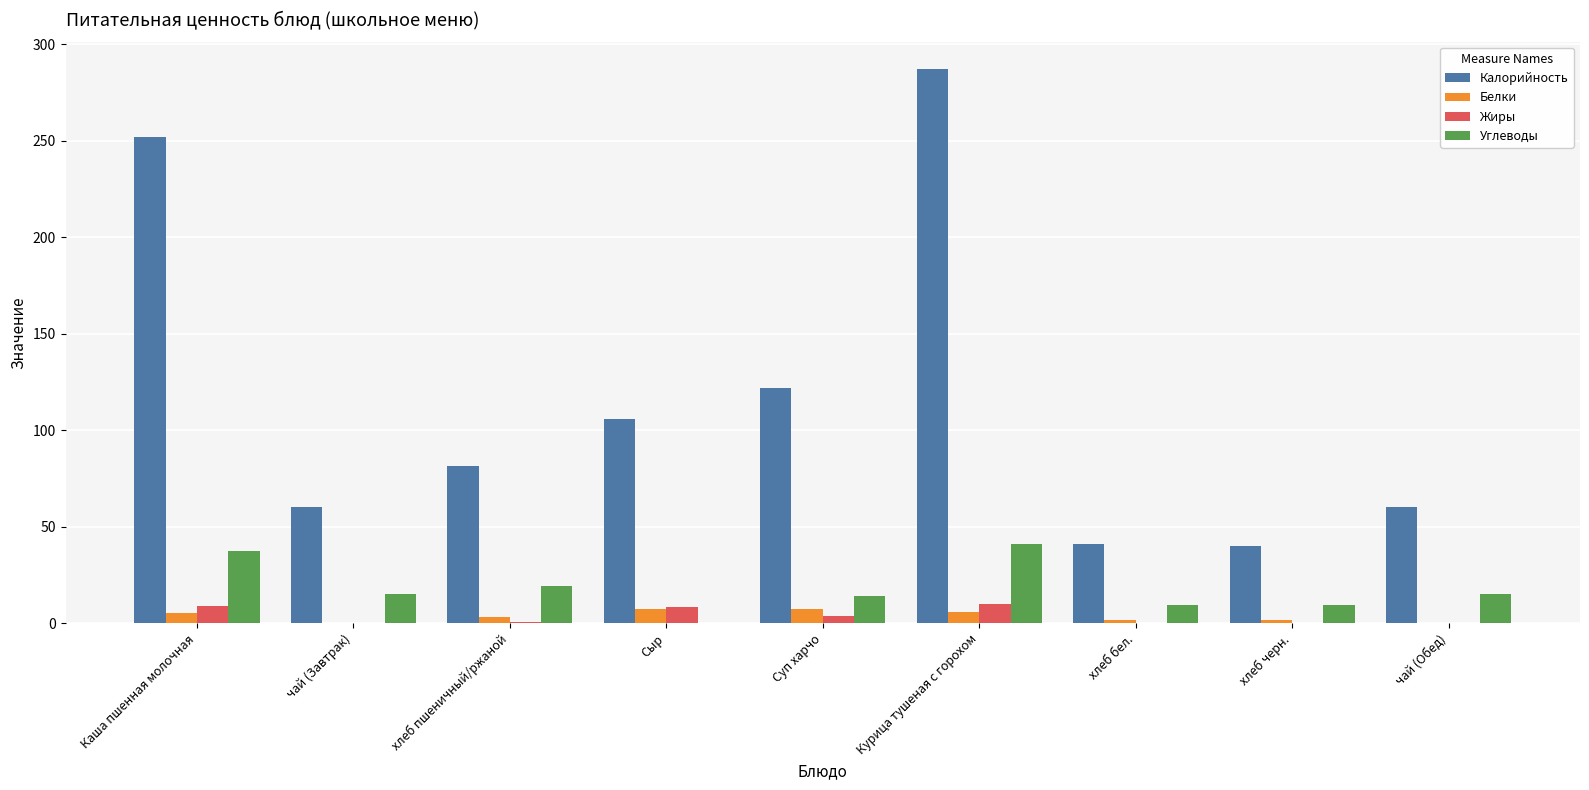

How many groups of bars are there?

9